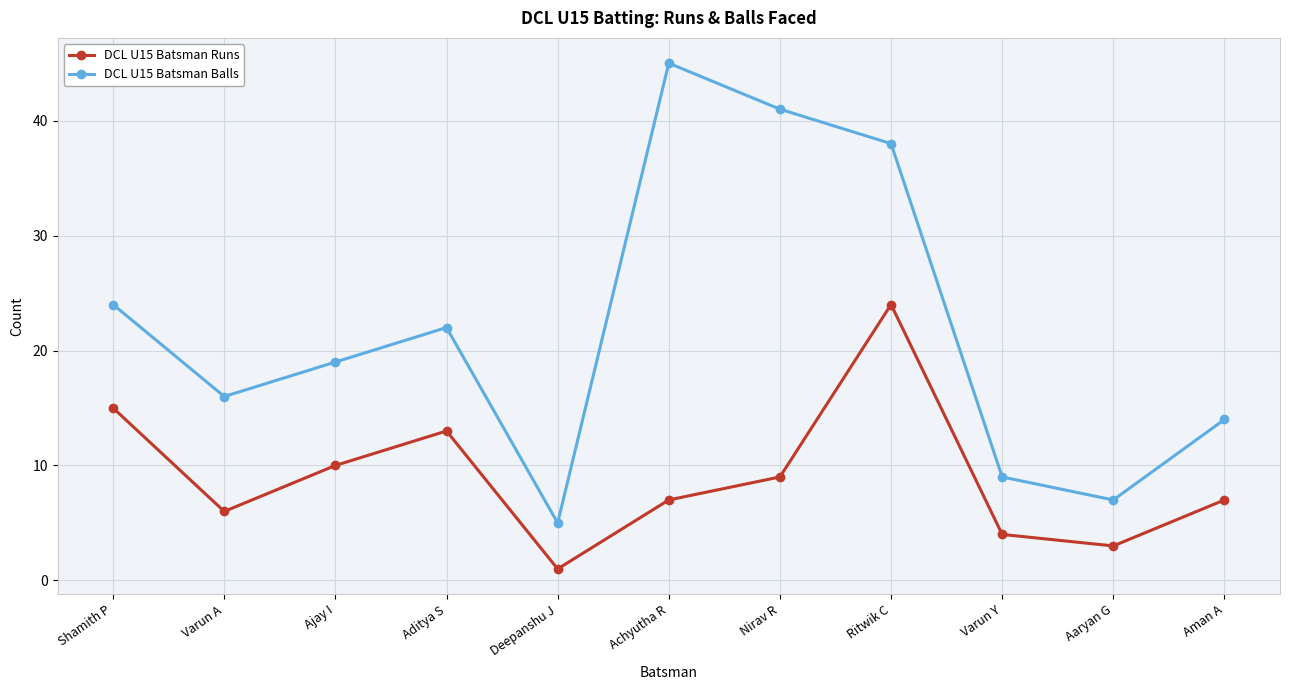

In DCL U15 Batsman Runs, how many points are lower than both neighbors (excluding endpoints)?

3